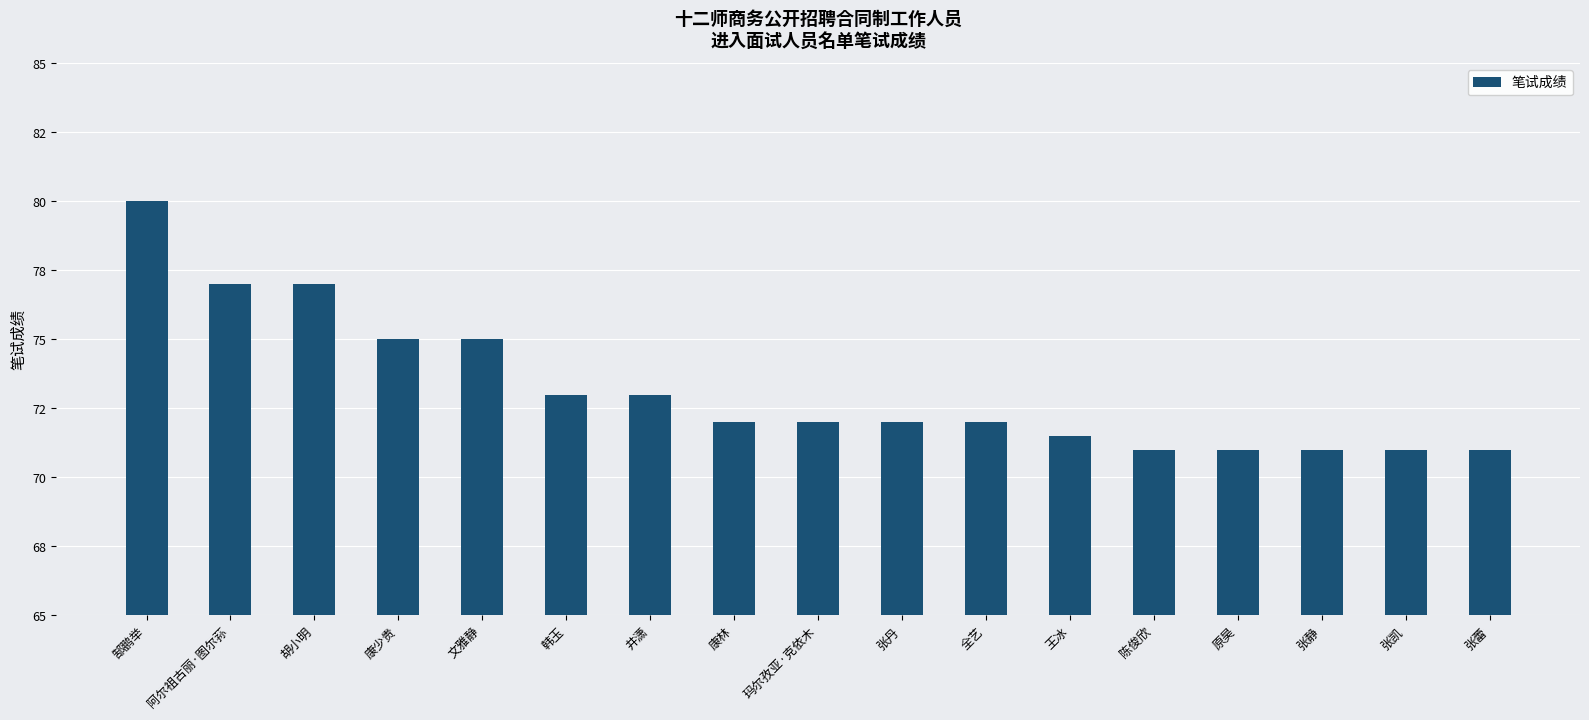

Are the bars horizontal?

No